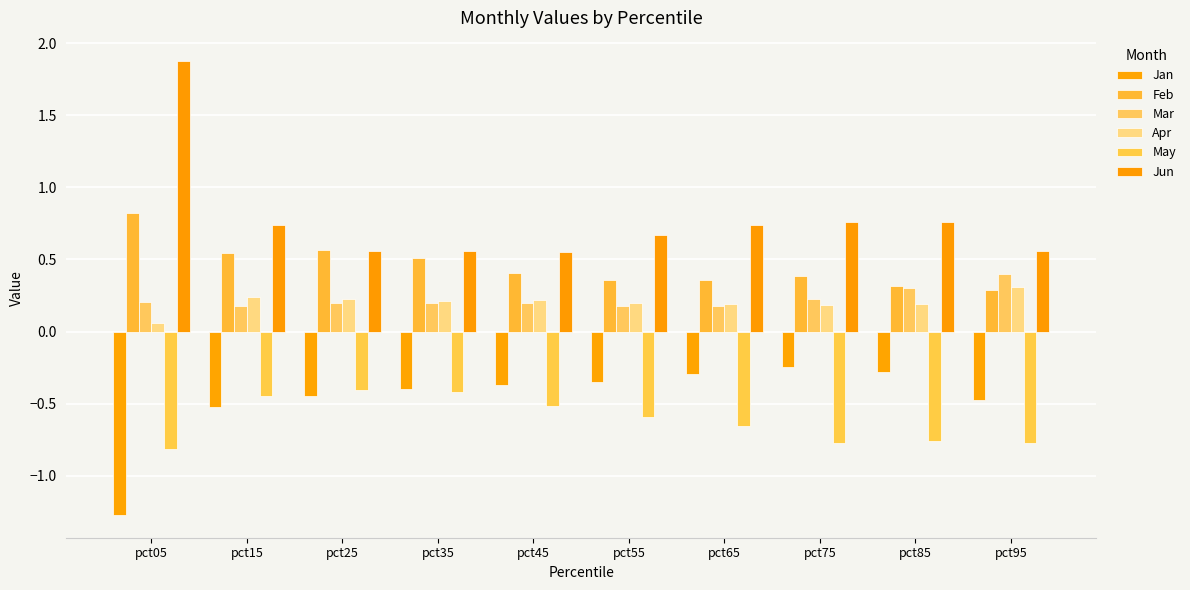

What are all the series names shown in the legend?

Jan, Feb, Mar, Apr, May, Jun